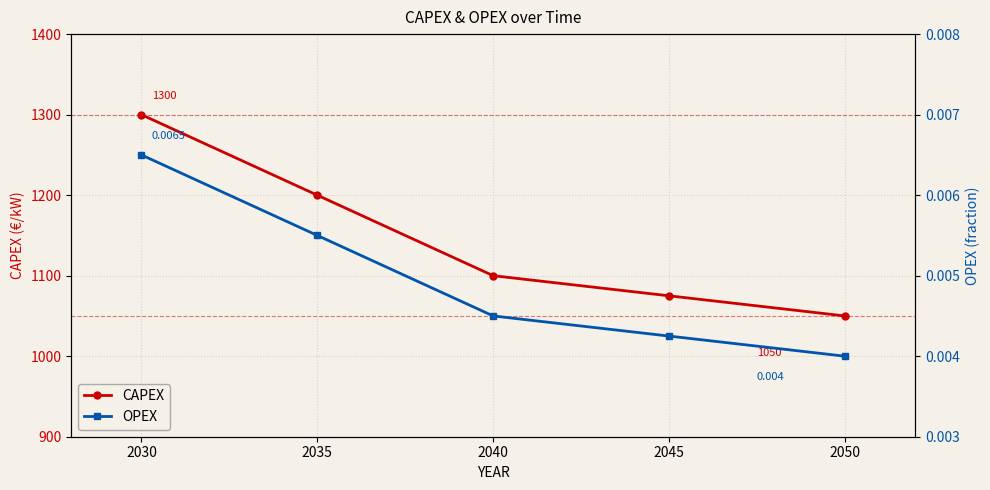

Is the value of CAPEX at 2045 greater than the value of OPEX at 2030?

Yes